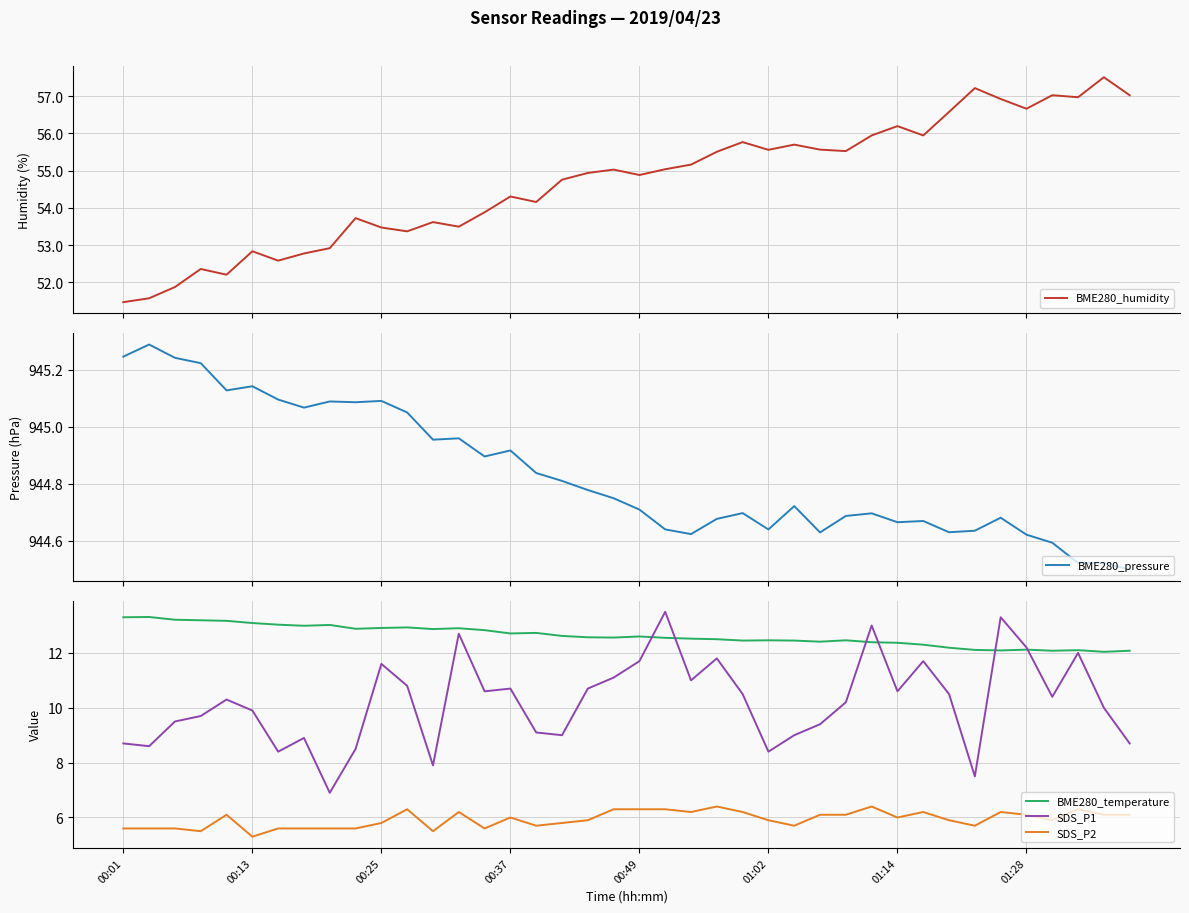

True or false: SDS_P1 and SDS_P2 cross at least once.

False